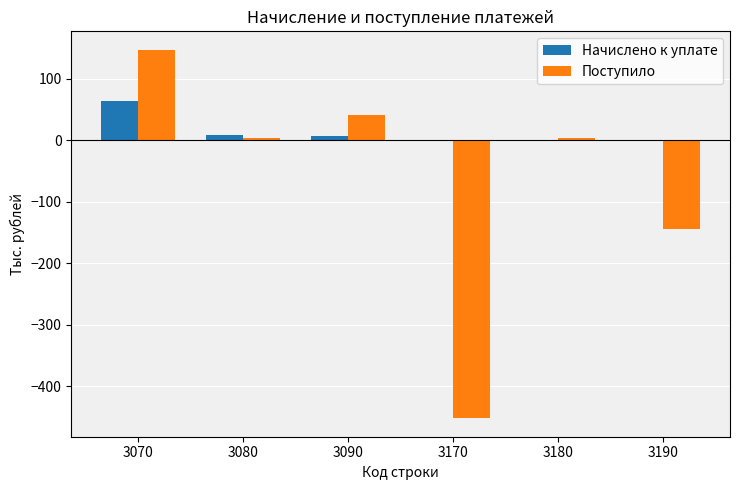

Which series has the largest total across all categories?

Начислено к уплате